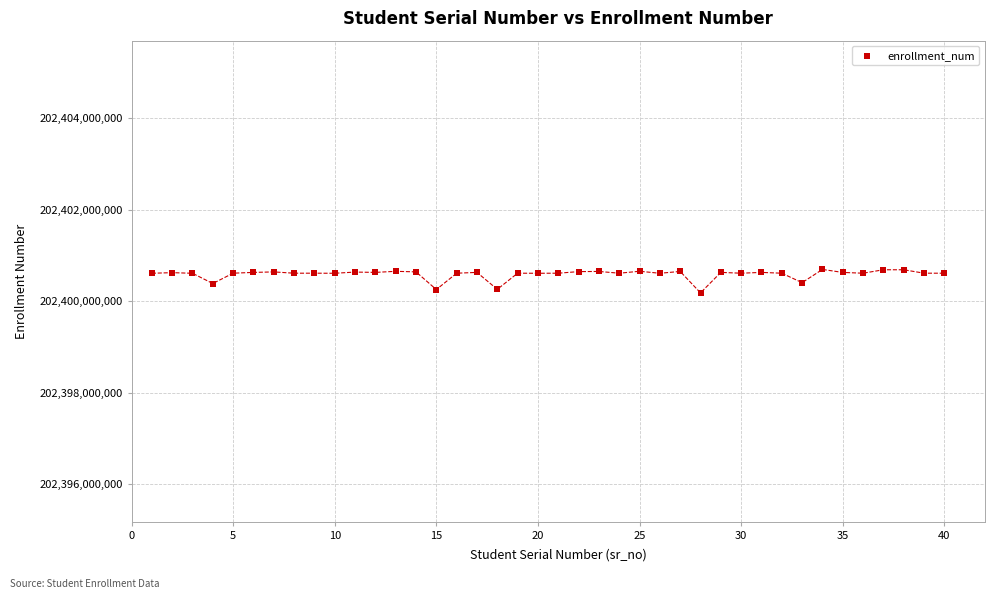

What is the range of X values (max minus min)?

39